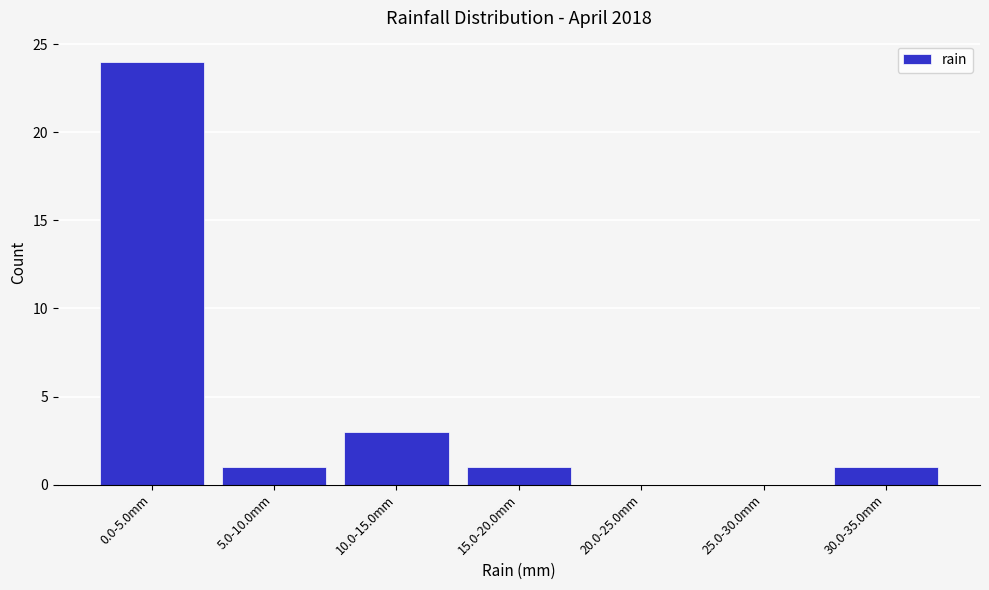

Reading left to right, what are all the values shown in this chart?

0.0-5.0mm=24	5.0-10.0mm=1	10.0-15.0mm=3	15.0-20.0mm=1	20.0-25.0mm=0	25.0-30.0mm=0	30.0-35.0mm=1